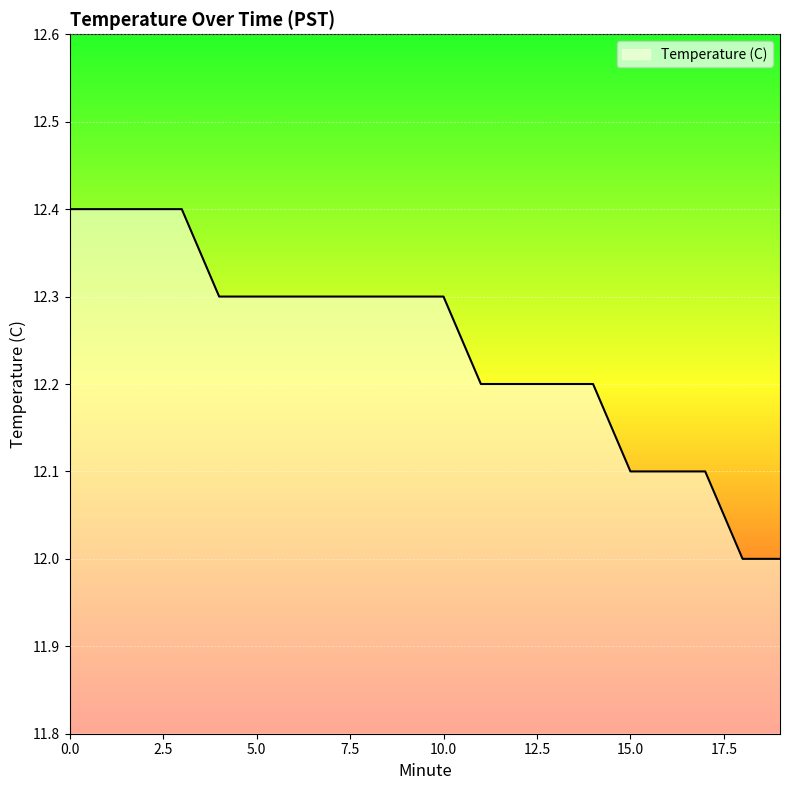

What is the greatest value displayed?

12.4